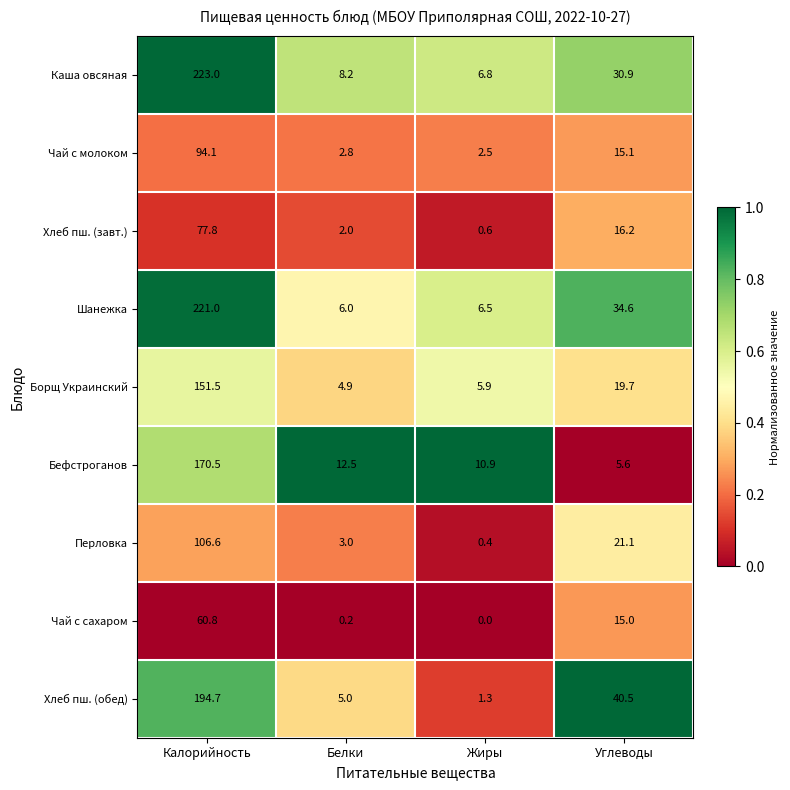

The value of Чай с сахаром at Калорийность is 60.8. True or false?

True